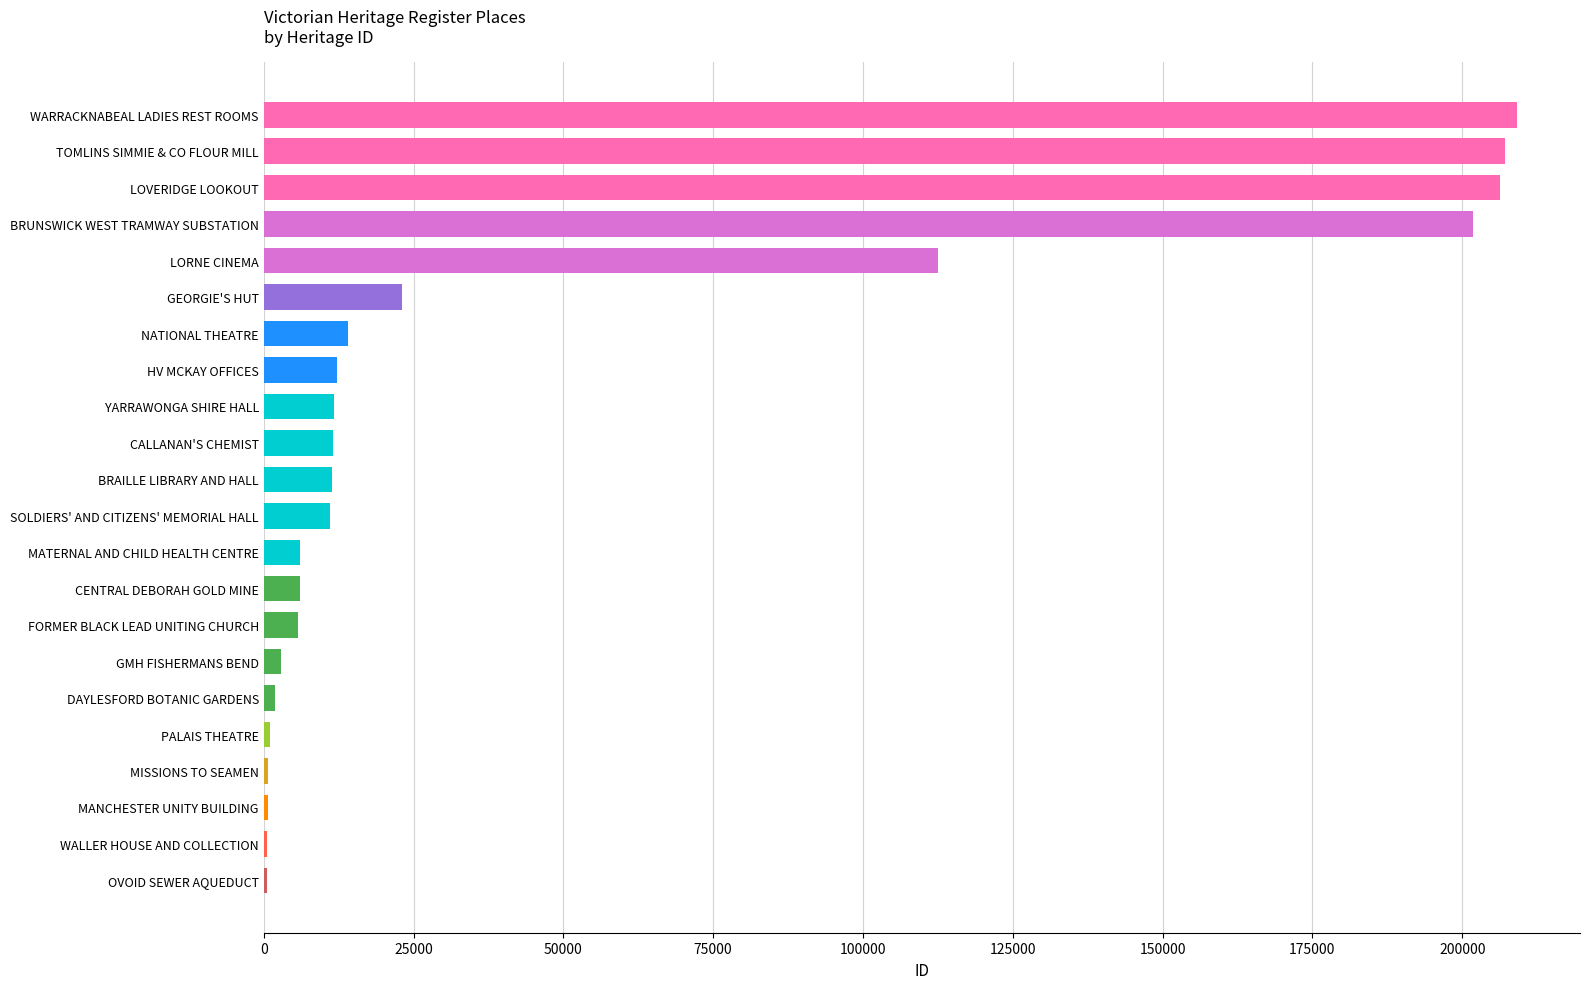

What is the sum of all values?

1058356